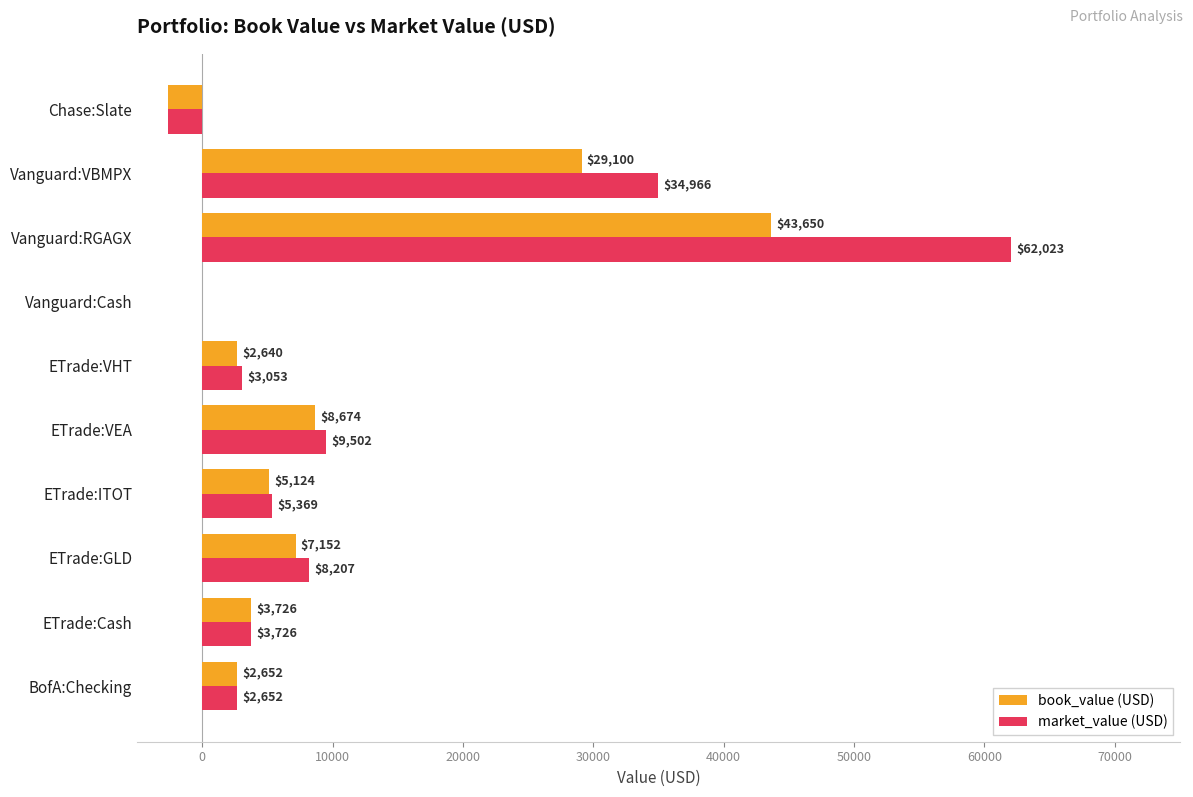

True or false: market_value (USD) has a value of 62022.6 at Vanguard:RGAGX.

True